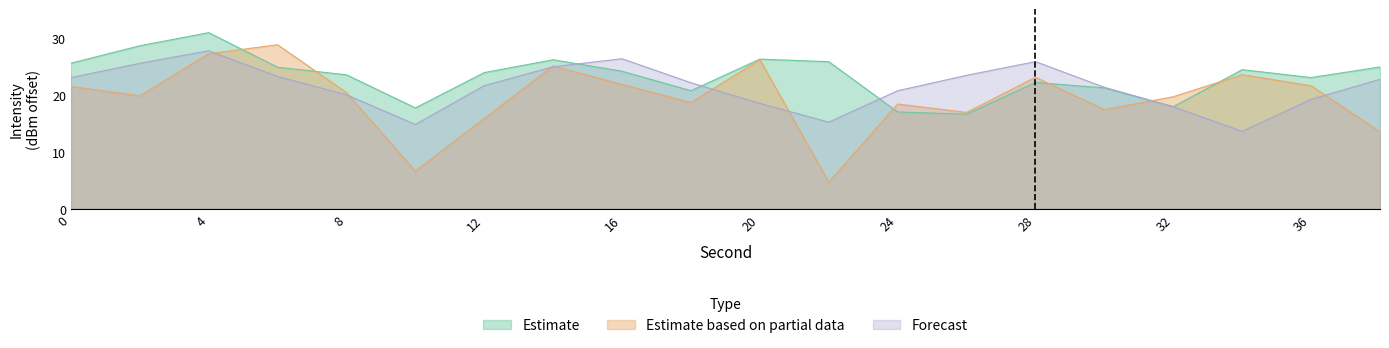

Which series has the largest range (max minus min)?

Estimate based on partial data